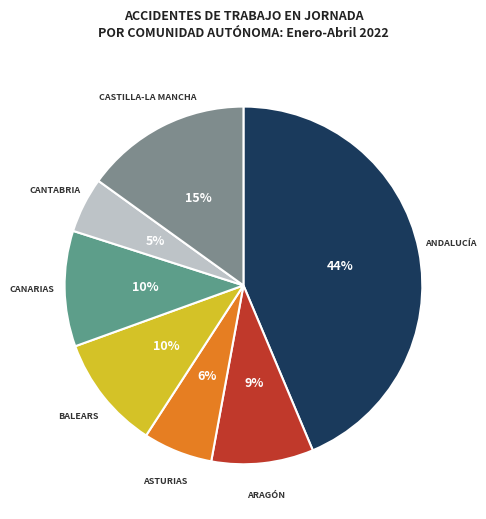

To the nearest percent, what portion does CASTILLA-LA MANCHA represent?

15%